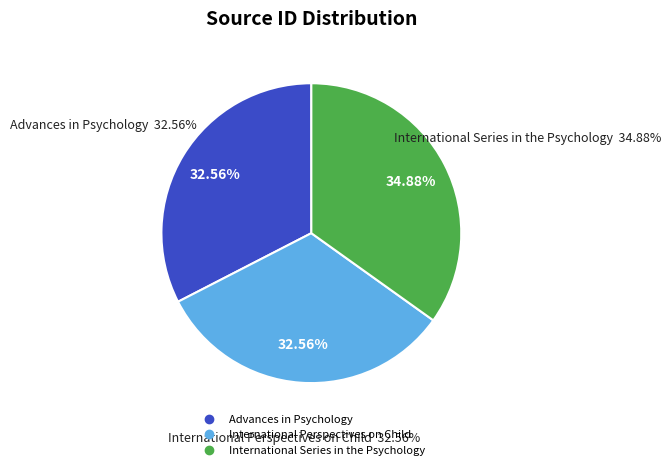

Is International Series in the Psychology the majority of the pie?

No